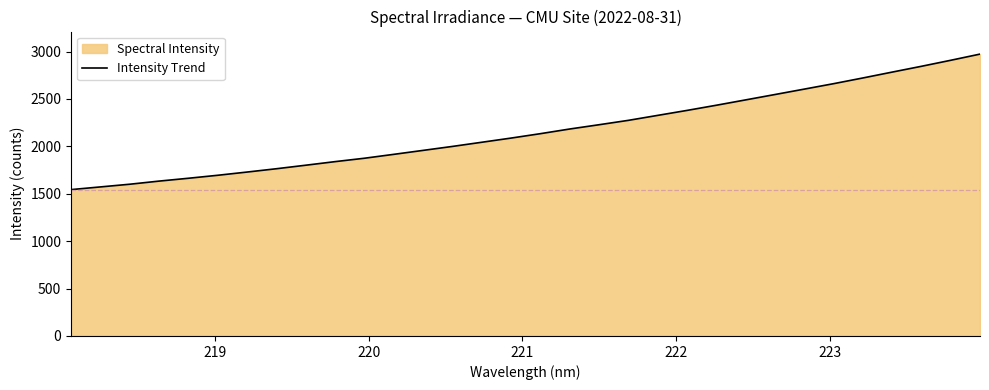

What is the maximum value shown in the chart?

2973.1